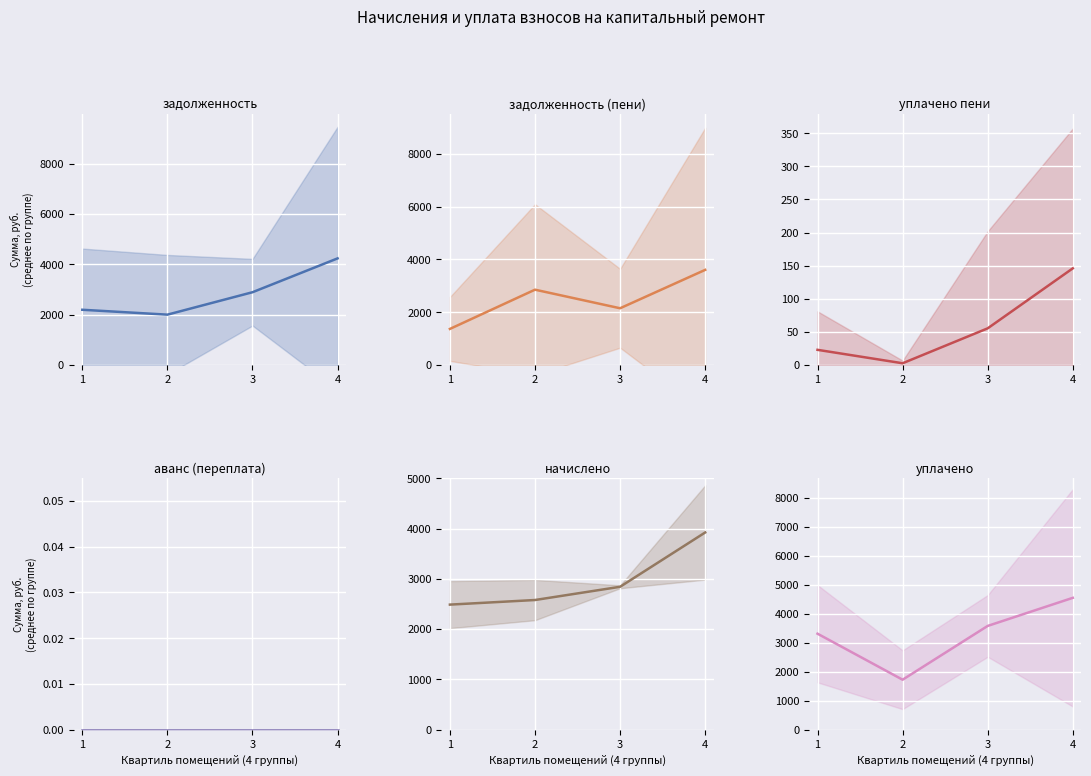

Reading left to right, what are all the values shown in this chart?

задолженность: 2195.3	2001.0	2891.8	4236.0
задолженность (пени): 1368.7	2855.9	2151.7	3606.6
уплачено пени: 23.0	2.7	55.4	146.0
аванс (переплата): 0.0	0.0	0.0	0.0
начислено: 2486.7	2578.2	2841.5	3922.0
уплачено: 3313.3	1723.4	3581.6	4551.4